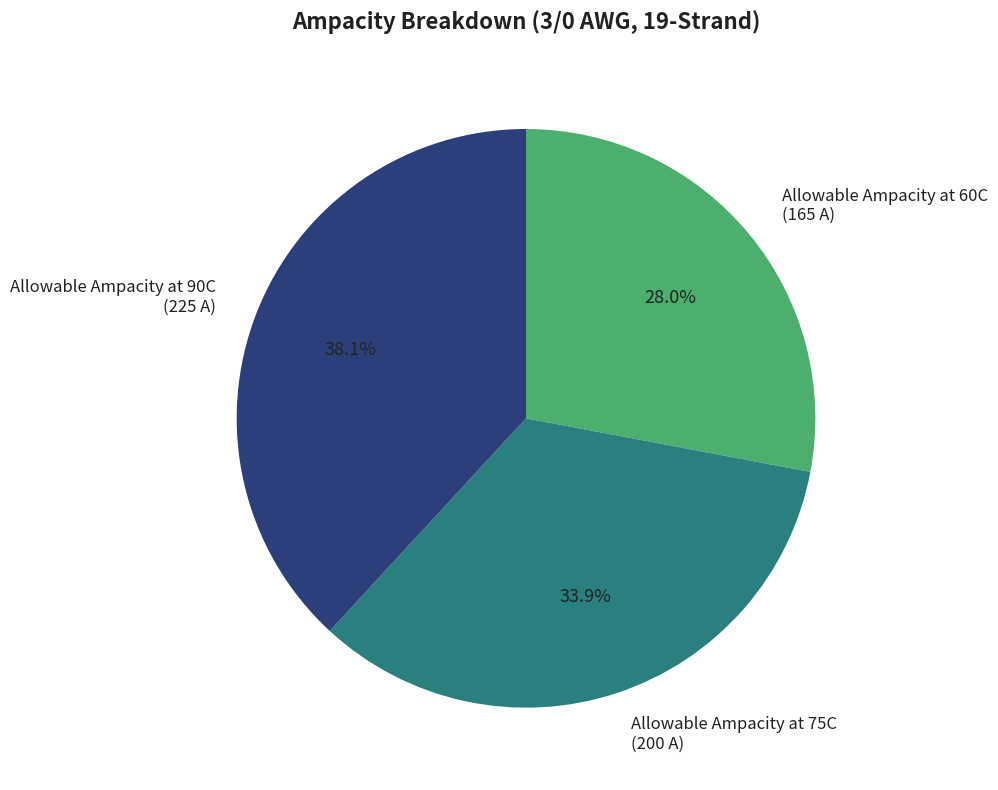

To the nearest percent, what percentage of the pie is Allowable Ampacity at 90C?

38%